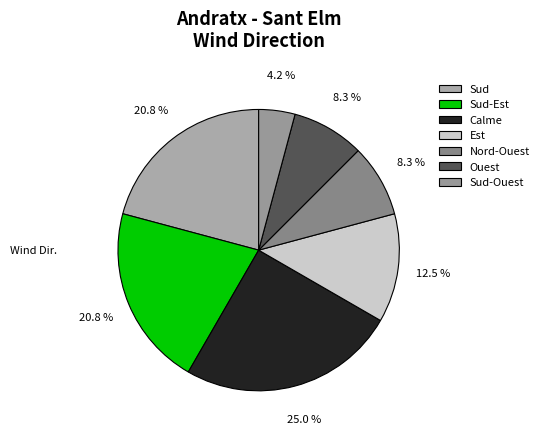

How many segments does this pie chart have?

7